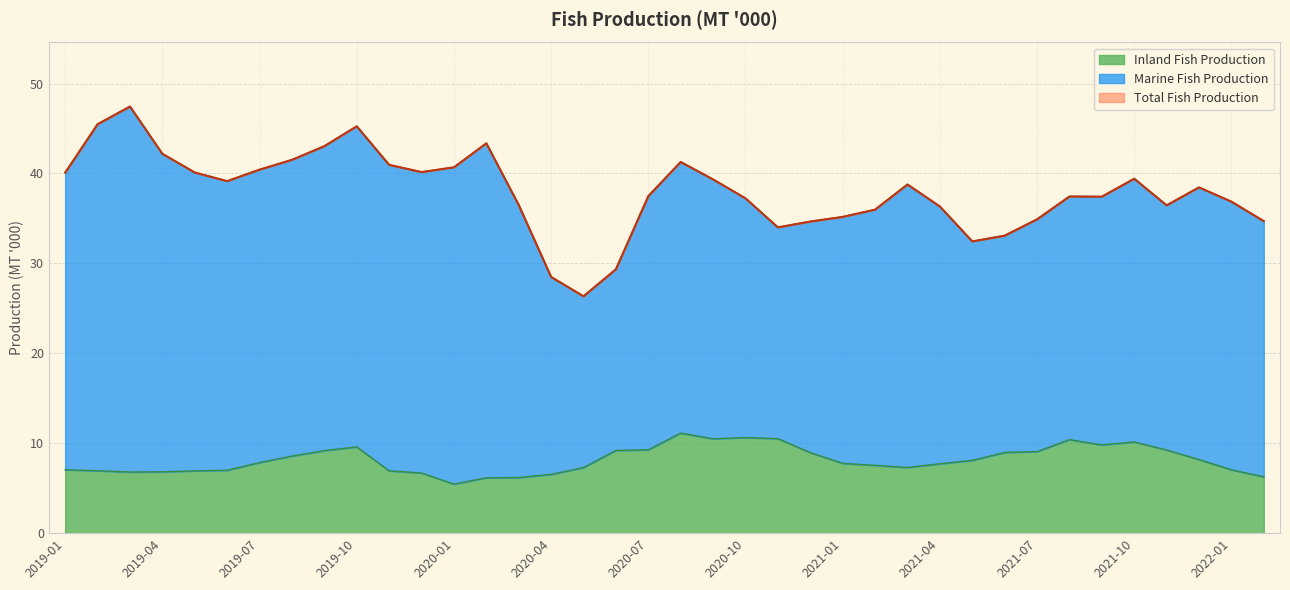

Which series changed the most between 2020-01 and 2021-12?

Inland Fish Production